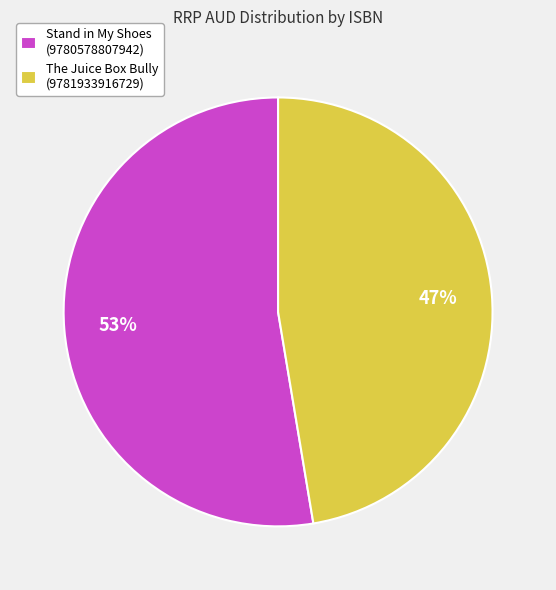

Rank the categories by value from highest to lowest.

Stand in My Shoes (9780578807942), The Juice Box Bully (9781933916729)